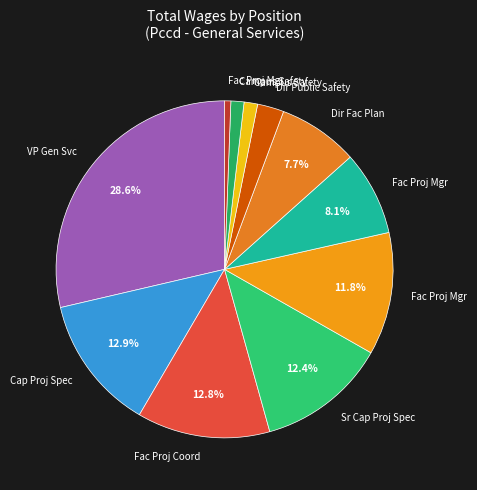

How many segments does this pie chart have?

11